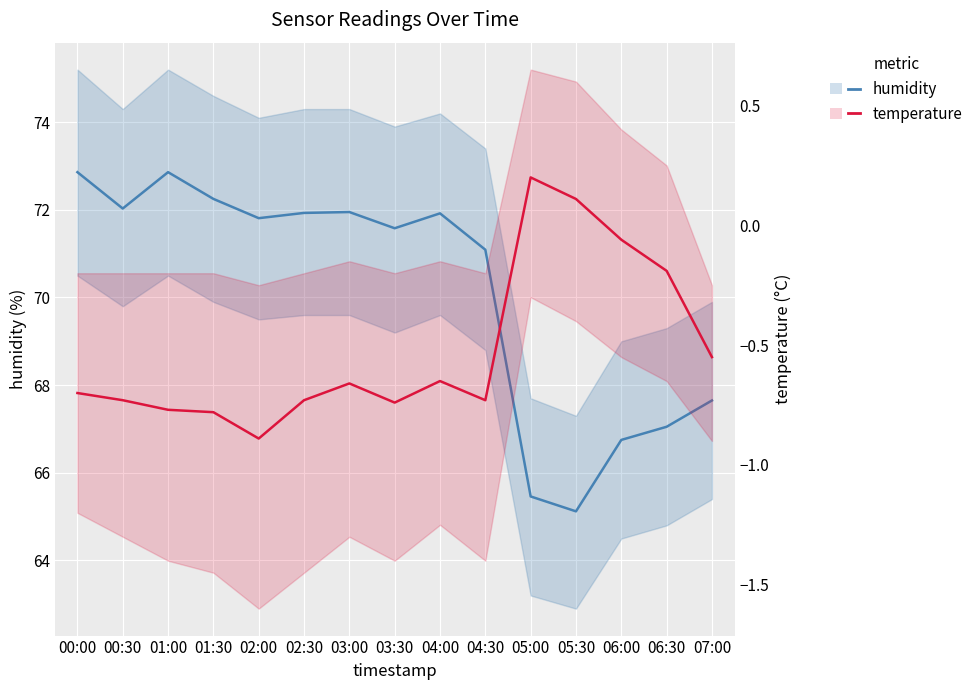

What is the difference between the maximum and second lowest values in the humidity series?

7.4